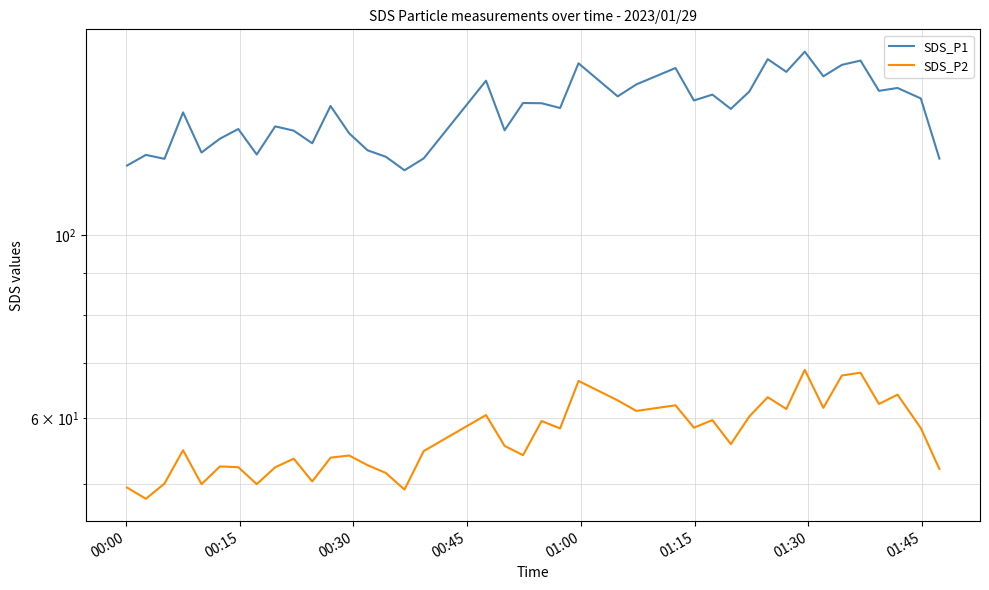

What is the sum of all SDS_P1 values?

5666.5